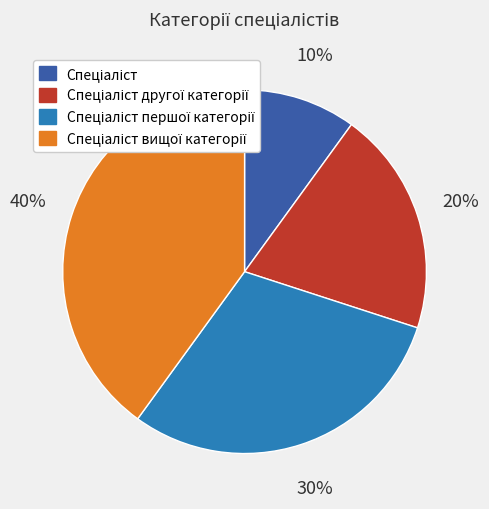

To the nearest percent, what is the average slice percentage?

25%